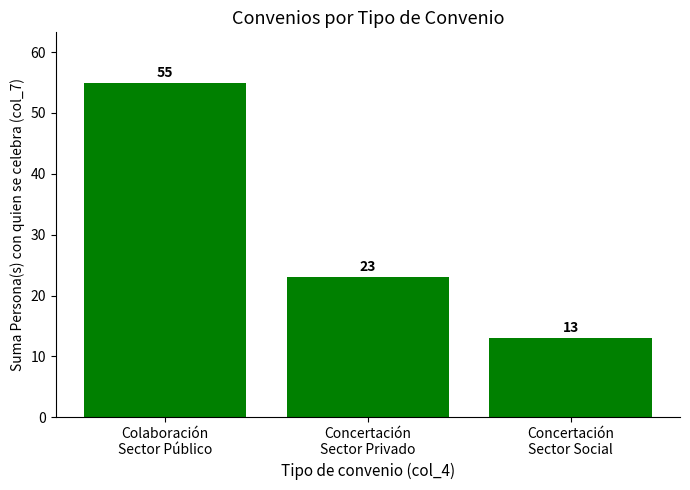

What is the maximum value shown in the chart?

55